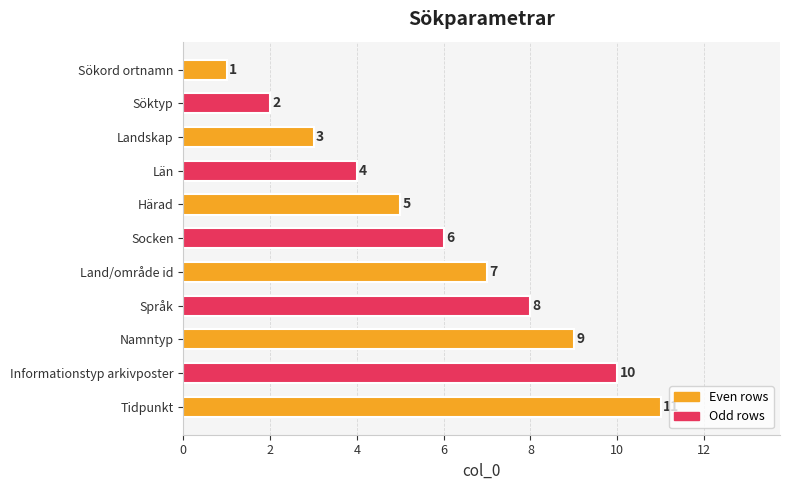

What is the greatest value displayed?

11